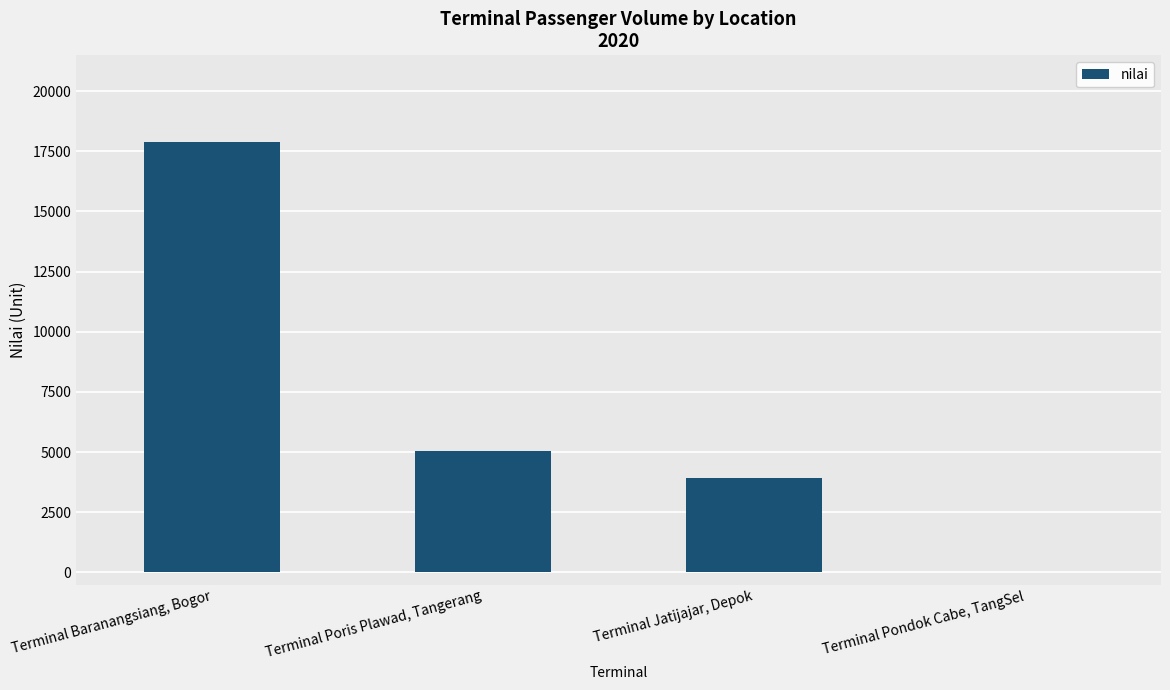

The value at Terminal Pondok Cabe, TangSel is -12442. True or false?

False